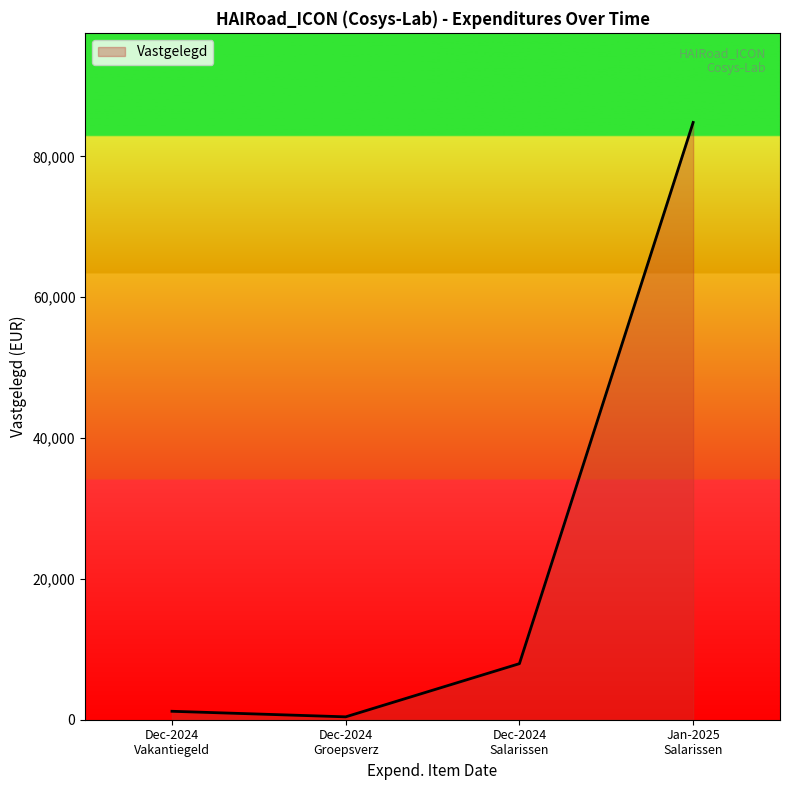

How many categories are shown in the chart?

4